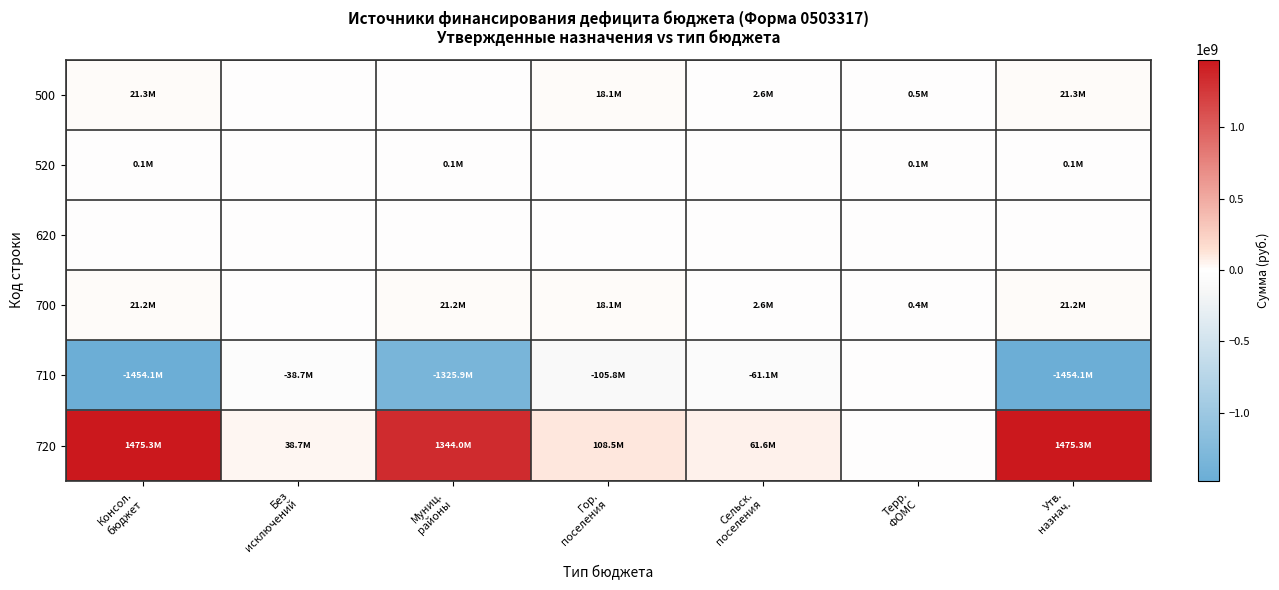

What is the maximum value shown in the chart?

1475335874.1